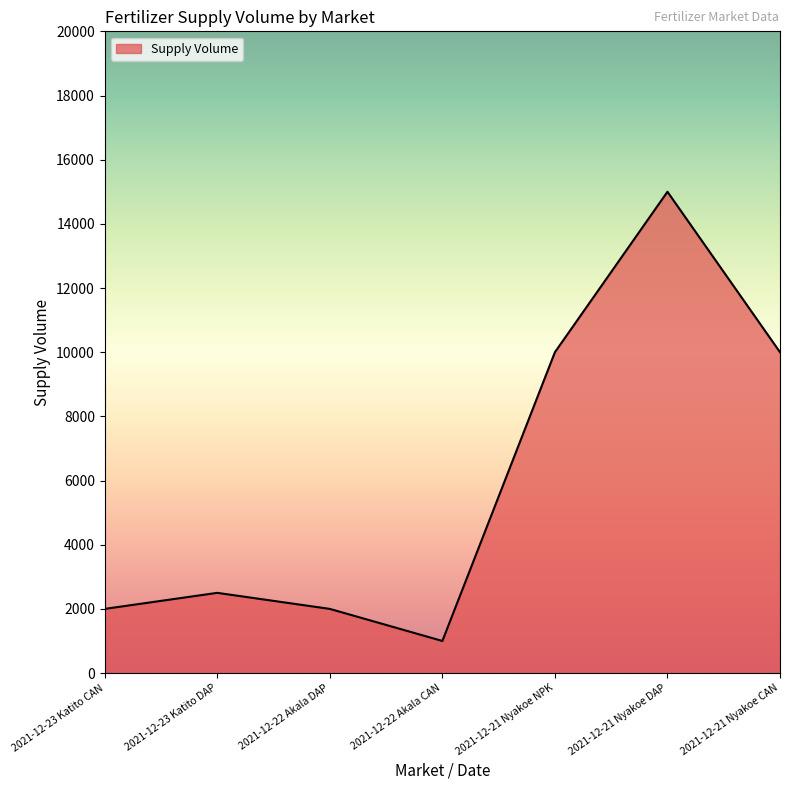

What is the change in value from 2021-12-23 Katito CAN to 2021-12-21 Nyakoe CAN?

+8000